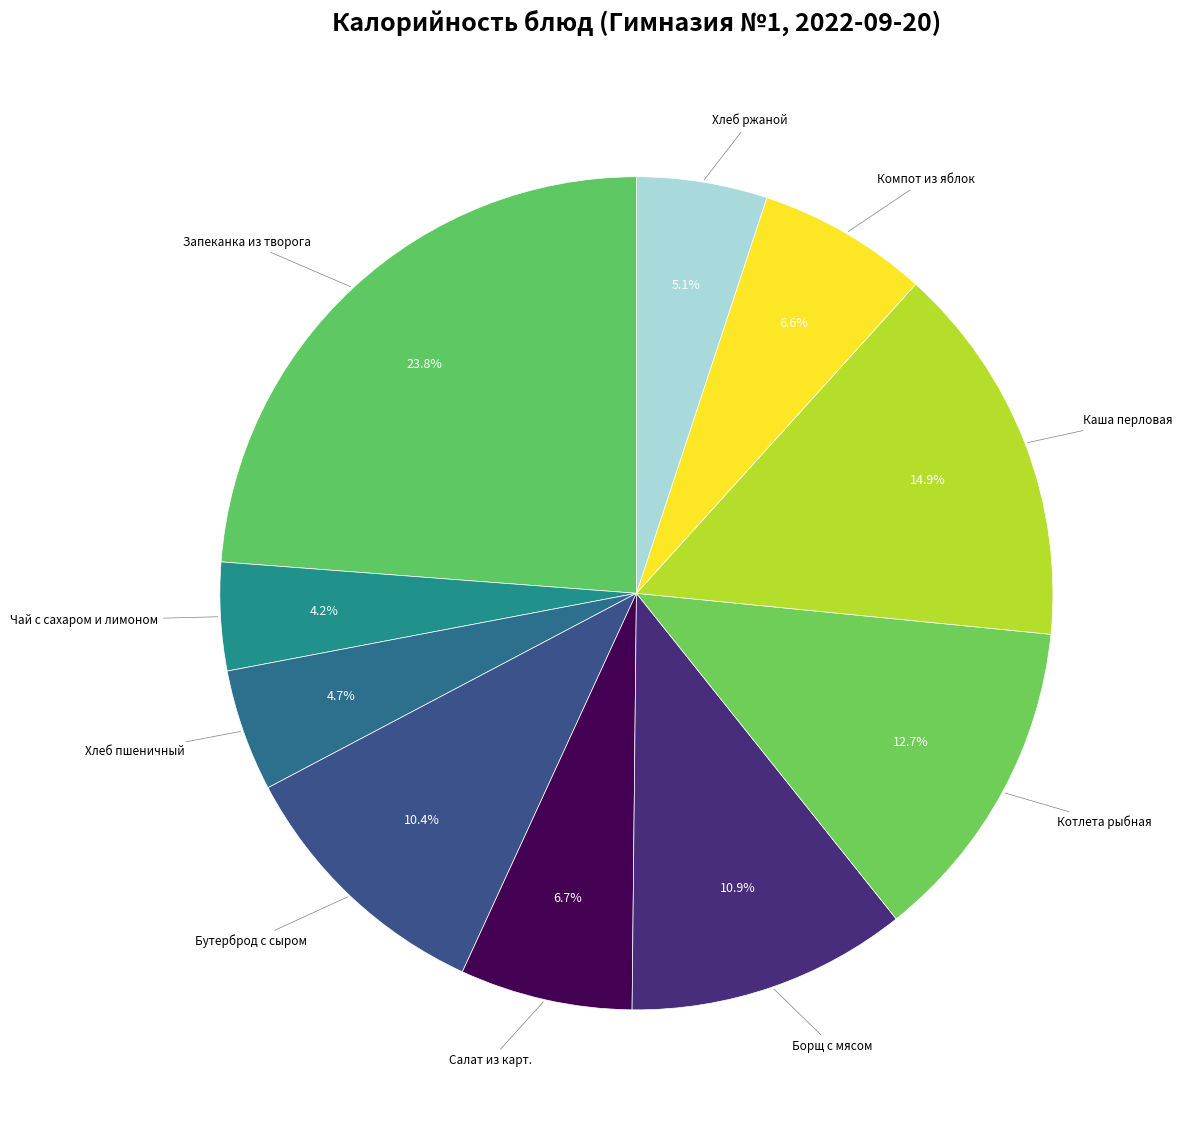

How many segments does this pie chart have?

10